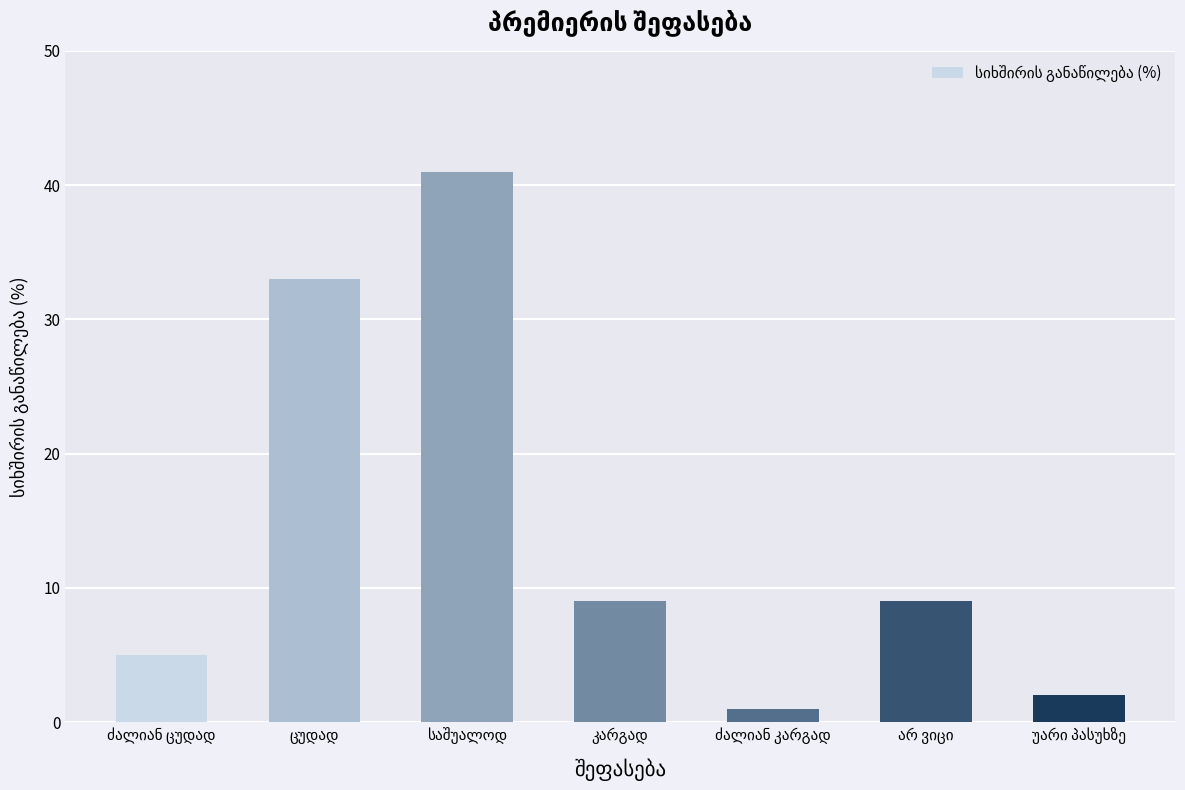

Count the number of data series in this chart.

1